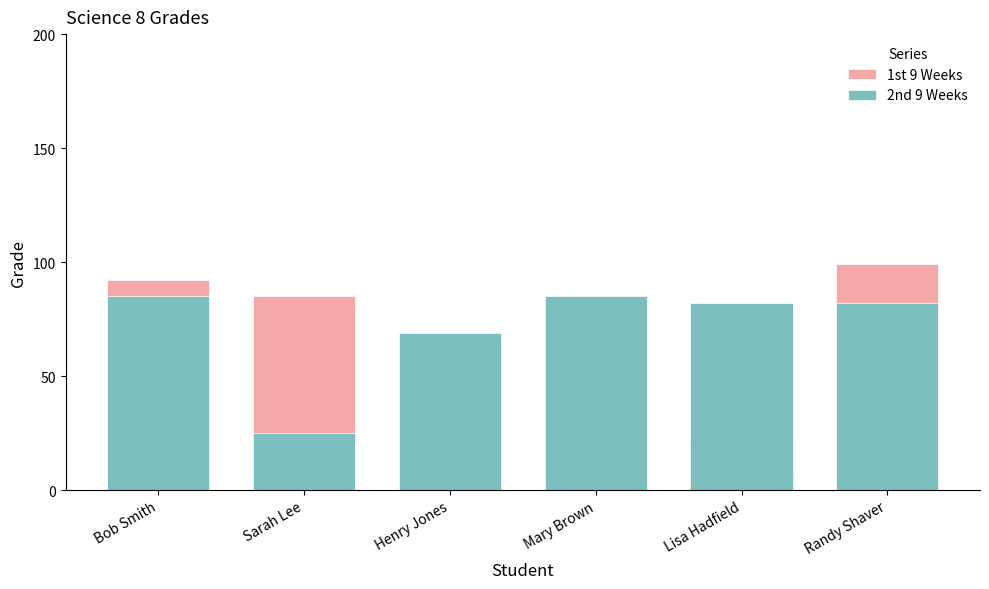

Reading right to left, extract all data points from this chart.

1st 9 Weeks: Randy Shaver=99	Lisa Hadfield=21	Mary Brown=85	Henry Jones=65	Sarah Lee=85	Bob Smith=92
2nd 9 Weeks: Randy Shaver=82	Lisa Hadfield=82	Mary Brown=85	Henry Jones=69	Sarah Lee=25	Bob Smith=85